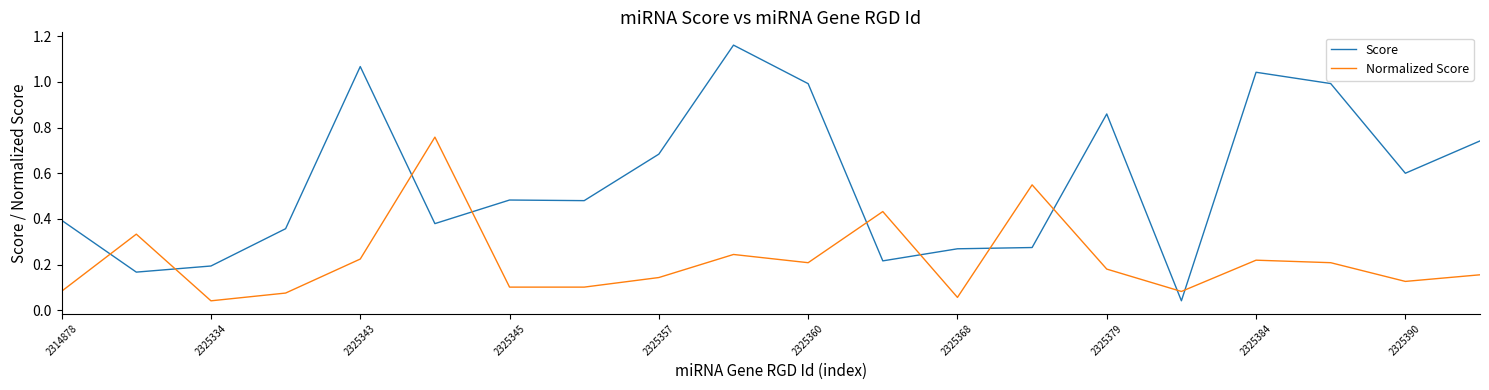

Which series has the widest spread of values?

Score